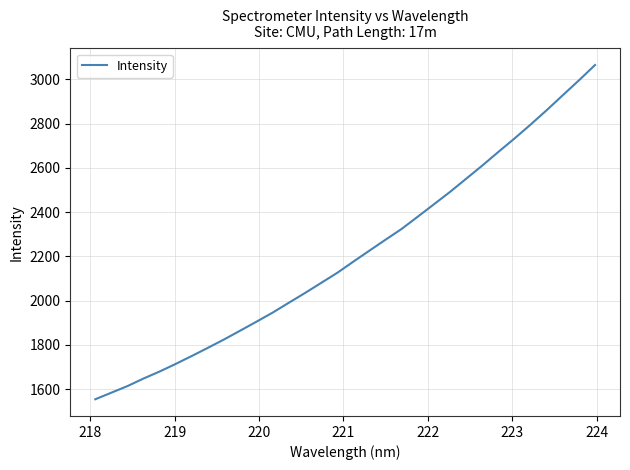

What is the maximum value shown in the chart?

3064.5